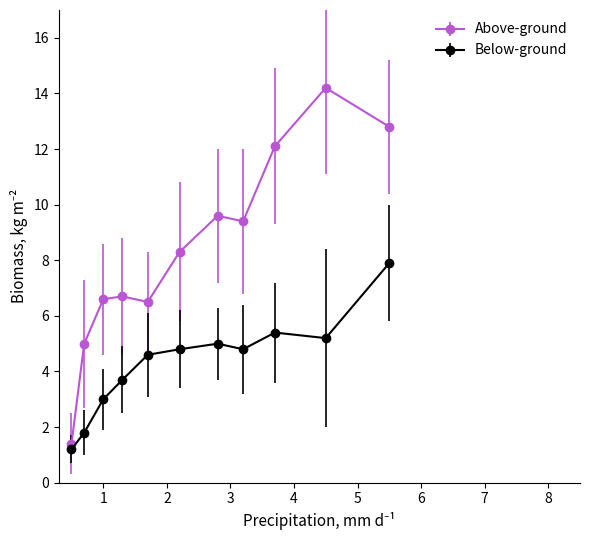

Reading left to right, list all the values displayed in this chart.

Above-ground: 1.4	5.0	6.6	6.7	6.5	8.3	9.6	9.4	12.1	14.2	12.8
Below-ground: 1.2	1.8	3.0	3.7	4.6	4.8	5.0	4.8	5.4	5.2	7.9